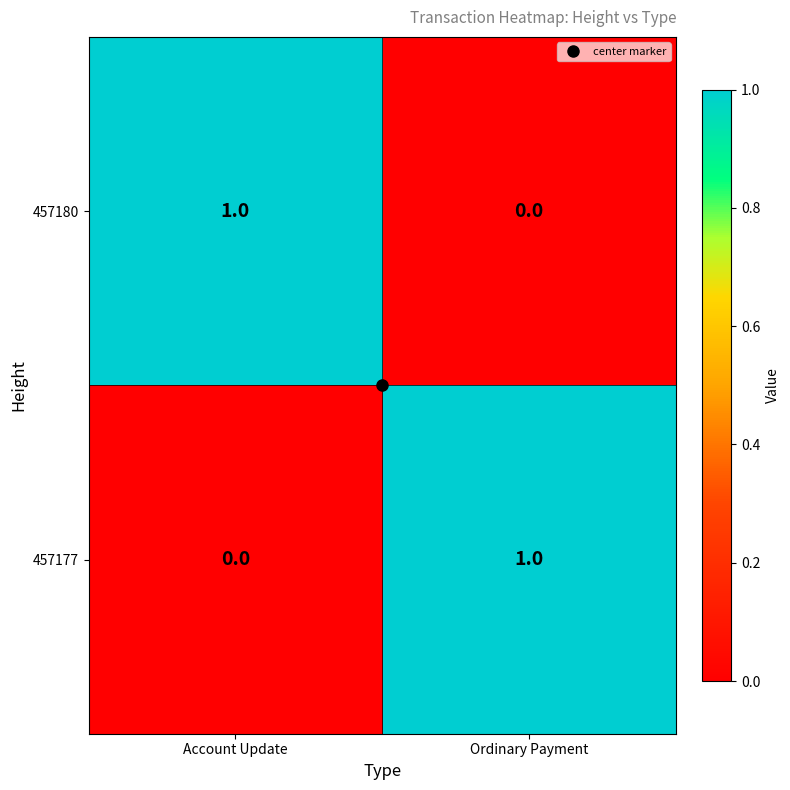

The value of 457177 at Account Update is -1. True or false?

False